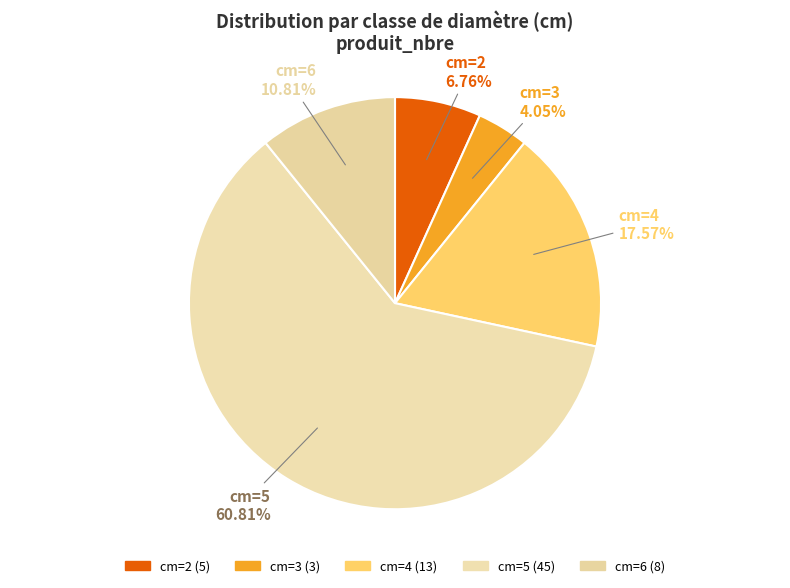

Which slice is the largest?

cm=5